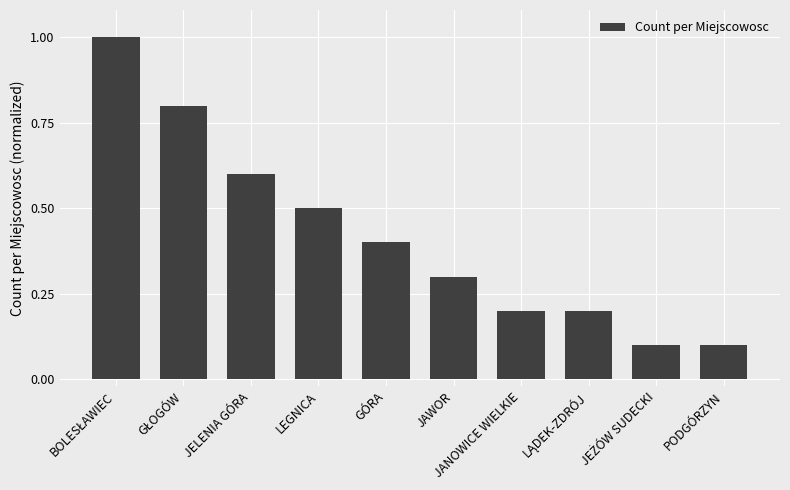

Count the number of categories in the chart.

10